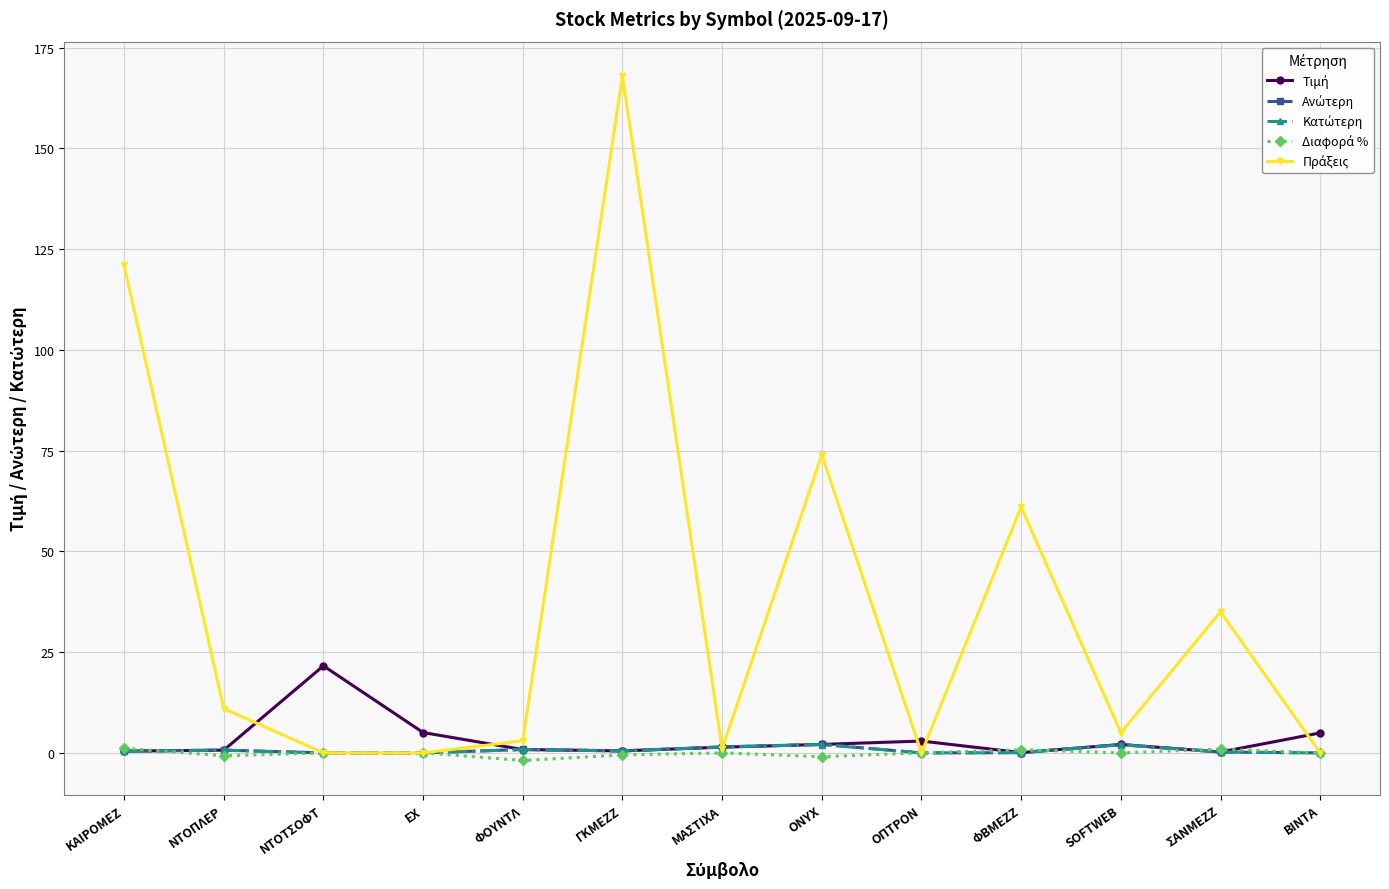

What is the label of the 13th point from the left?

ΒΙΝΤΑ